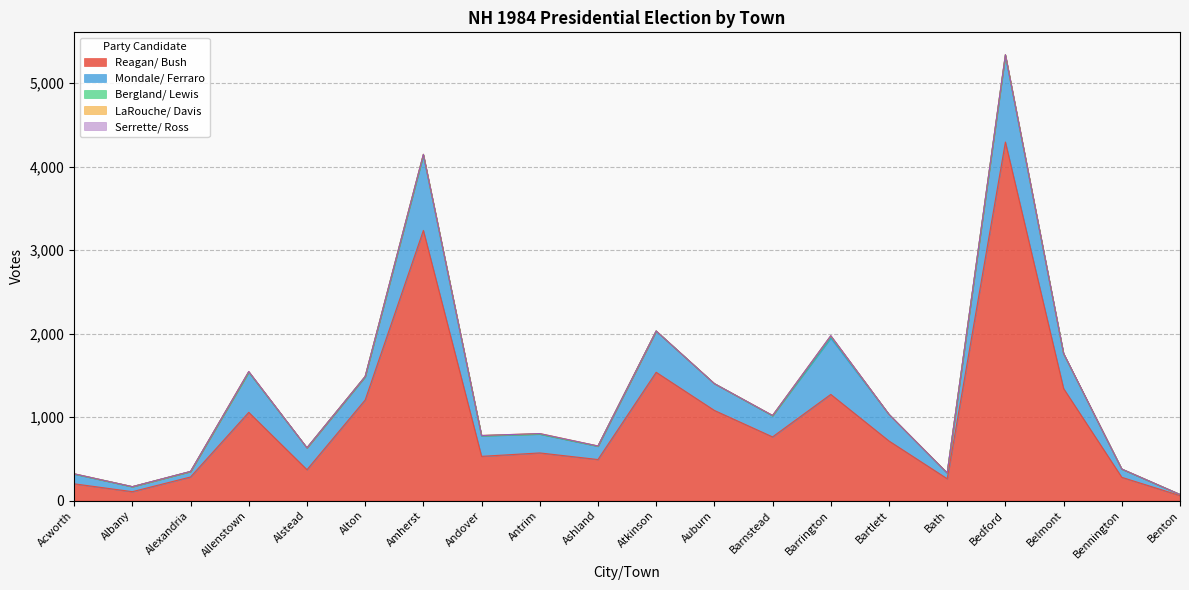

Read the LaRouche/ Davis value at Alton.

1